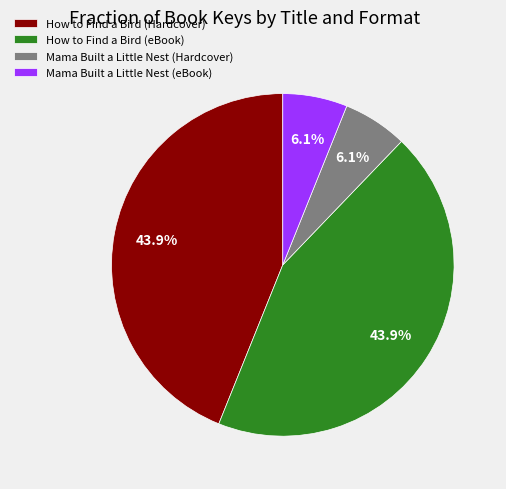

Is there a majority slice in this chart?

No